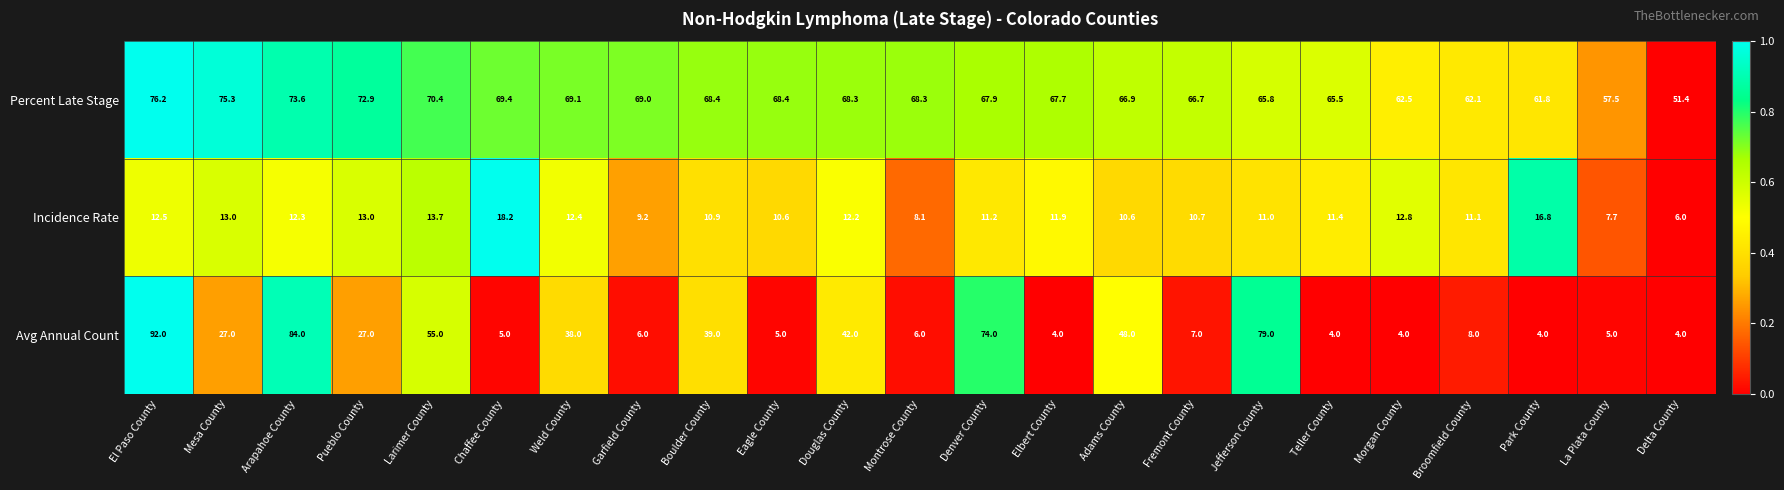

Rank the series by their maximum value, from lowest to highest.

Incidence Rate, Percent Late Stage, Avg Annual Count